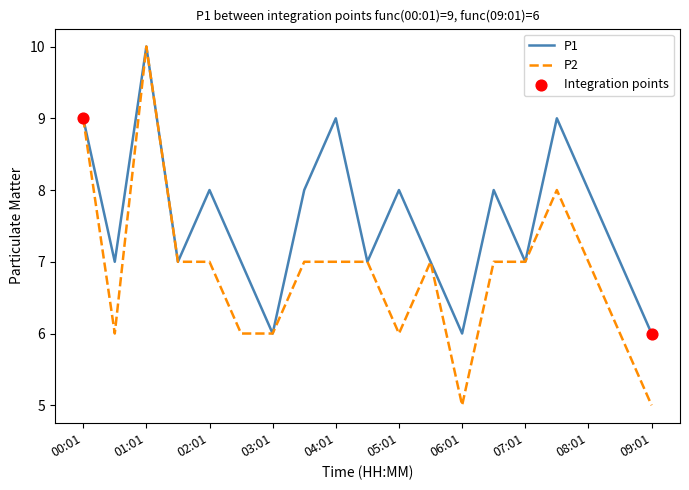

Which series has the largest range (max minus min)?

P2